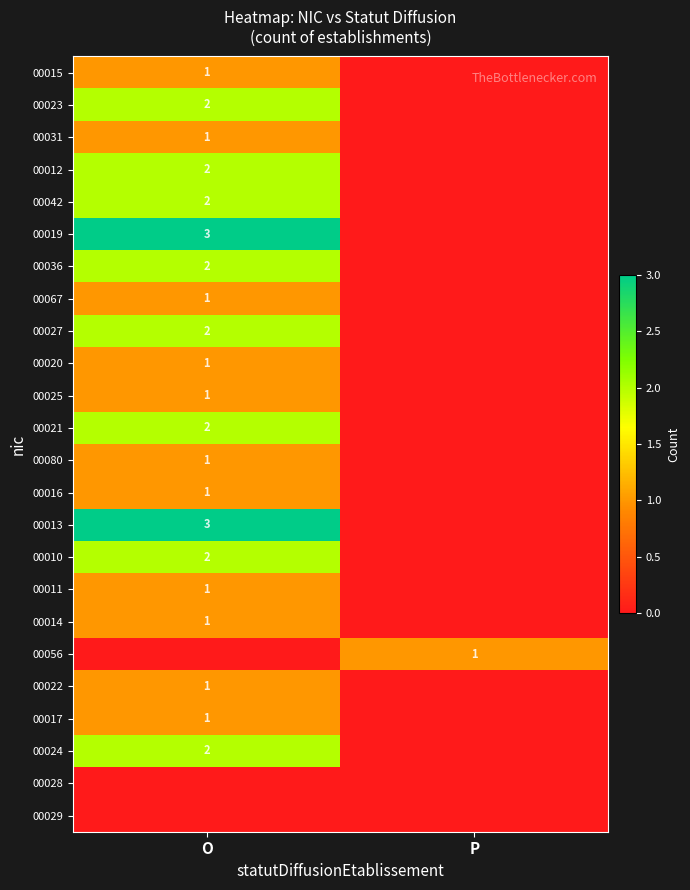

Count the number of categories in the chart.

2